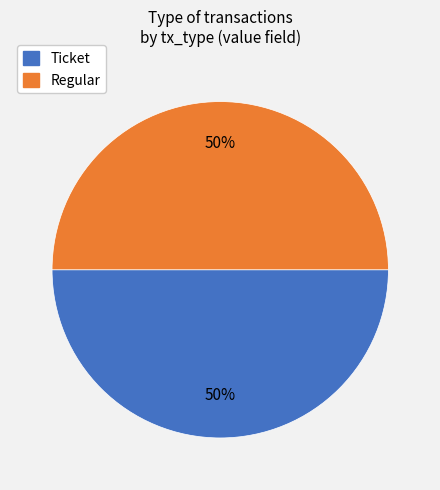

How many slices are in this pie chart?

2